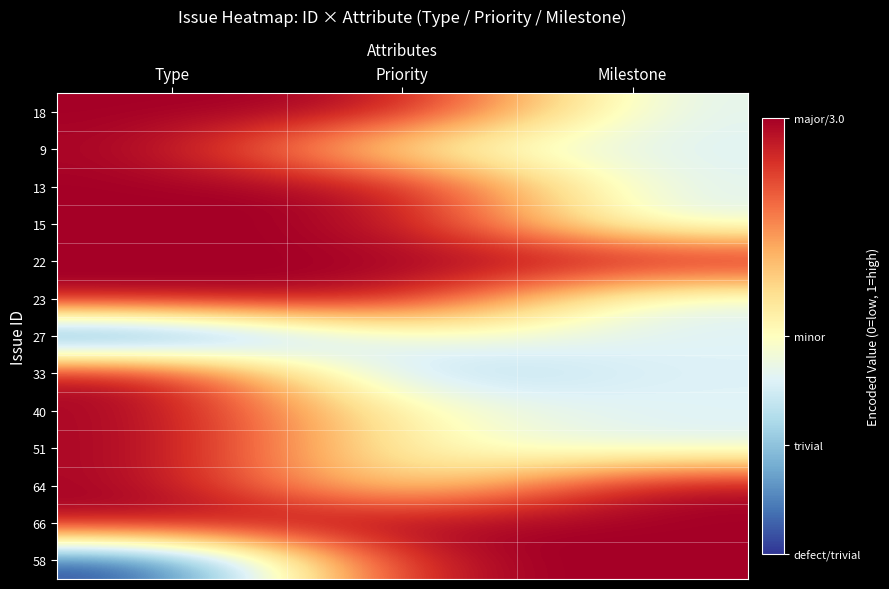

At Milestone, list the series in order from largest to smallest.

22, 64, 66, 58, 18, 9, 13, 15, 23, 27, 33, 40, 51